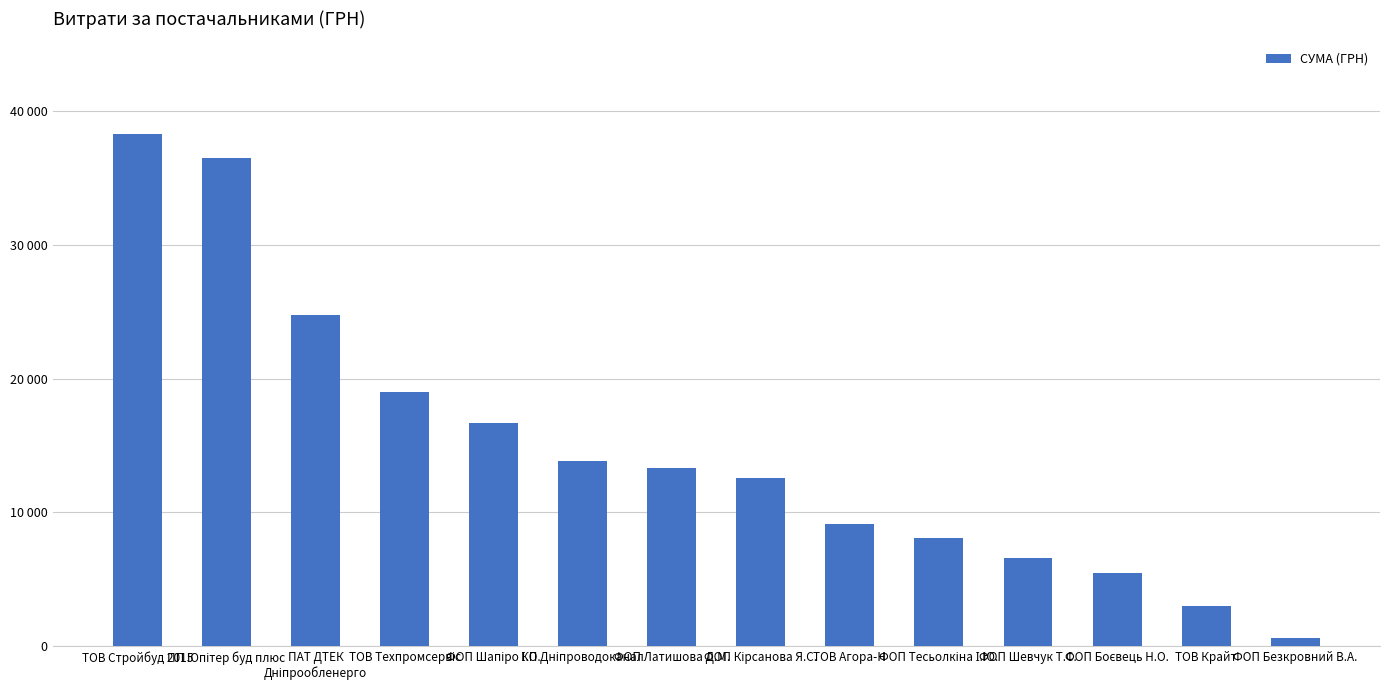

Are the bars grouped side by side (vs. stacked)?

No